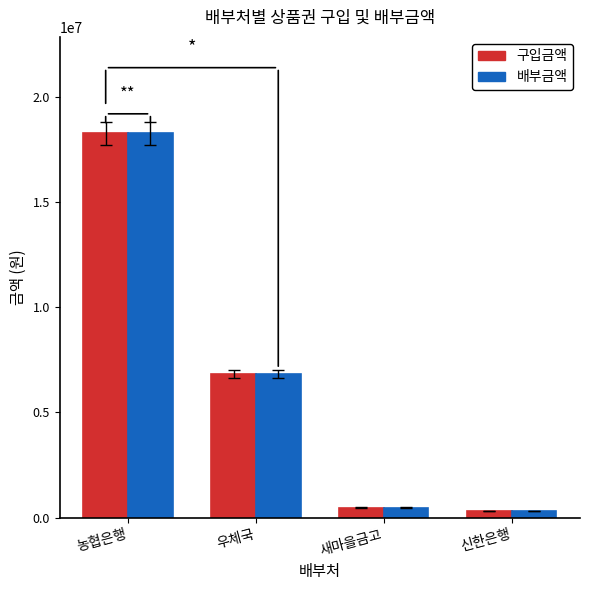

What is the value of the 구입금액 bar at the 2nd from the left?

6825000